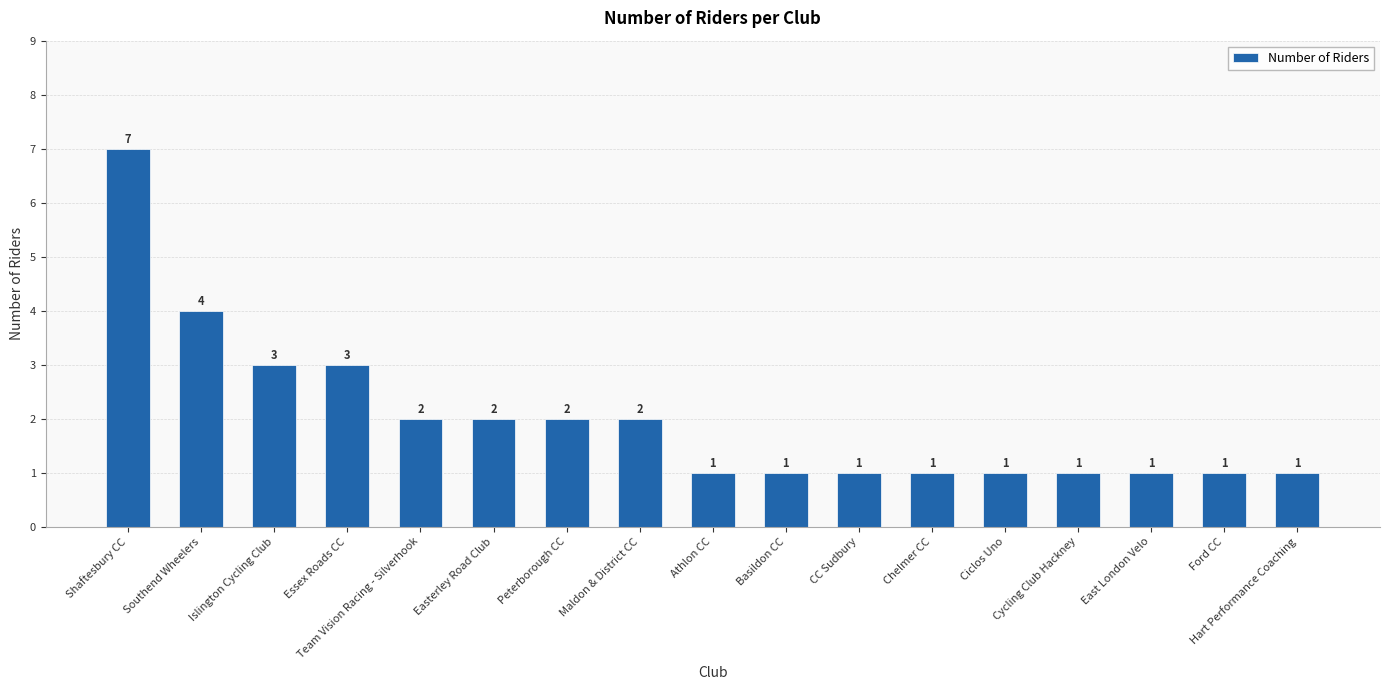

What is the change in value from Islington Cycling Club to East London Velo?

-2